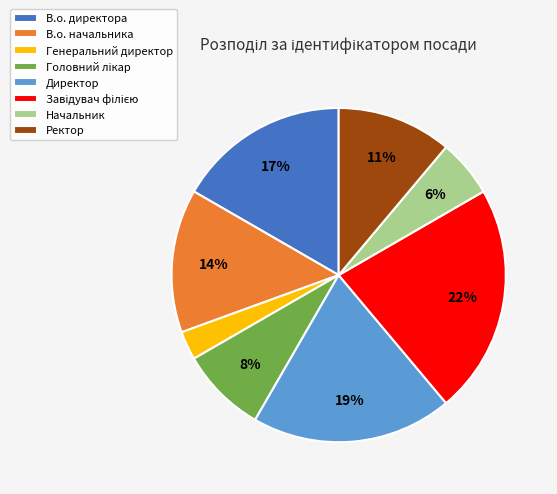

Combined, do В.о. директора and Генеральний директор account for over 50%?

No